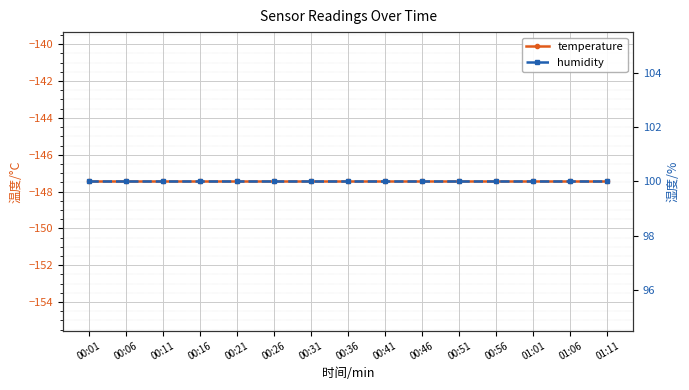

Which series has the largest total across all categories?

humidity